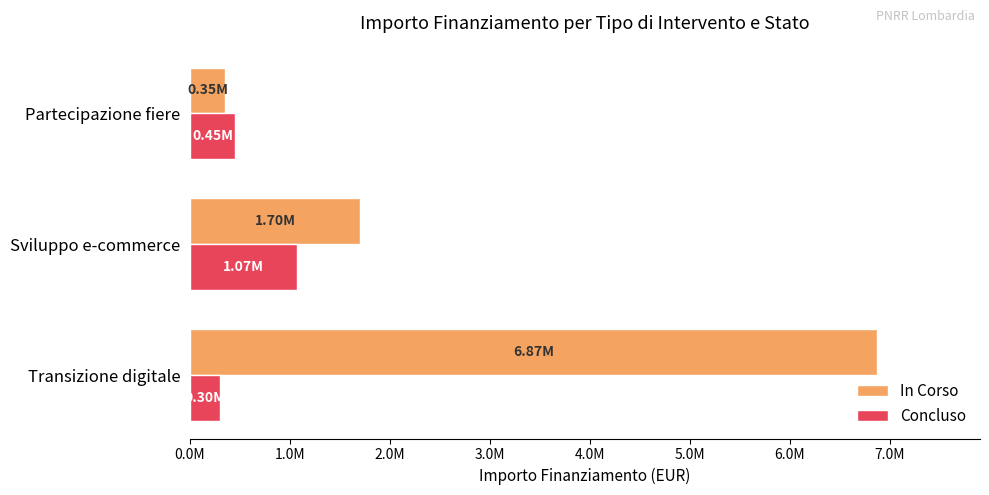

What are all the series names shown in the legend?

In Corso, Concluso